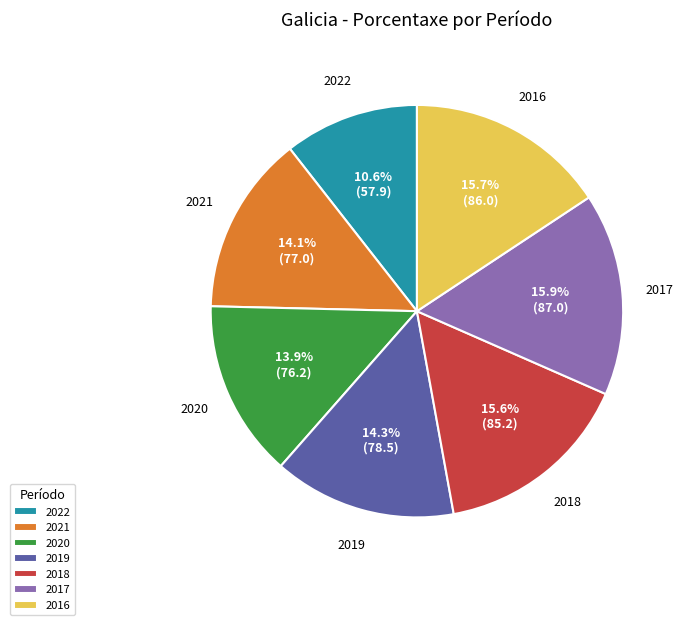

Does 2018 represent more than half of the total?

No